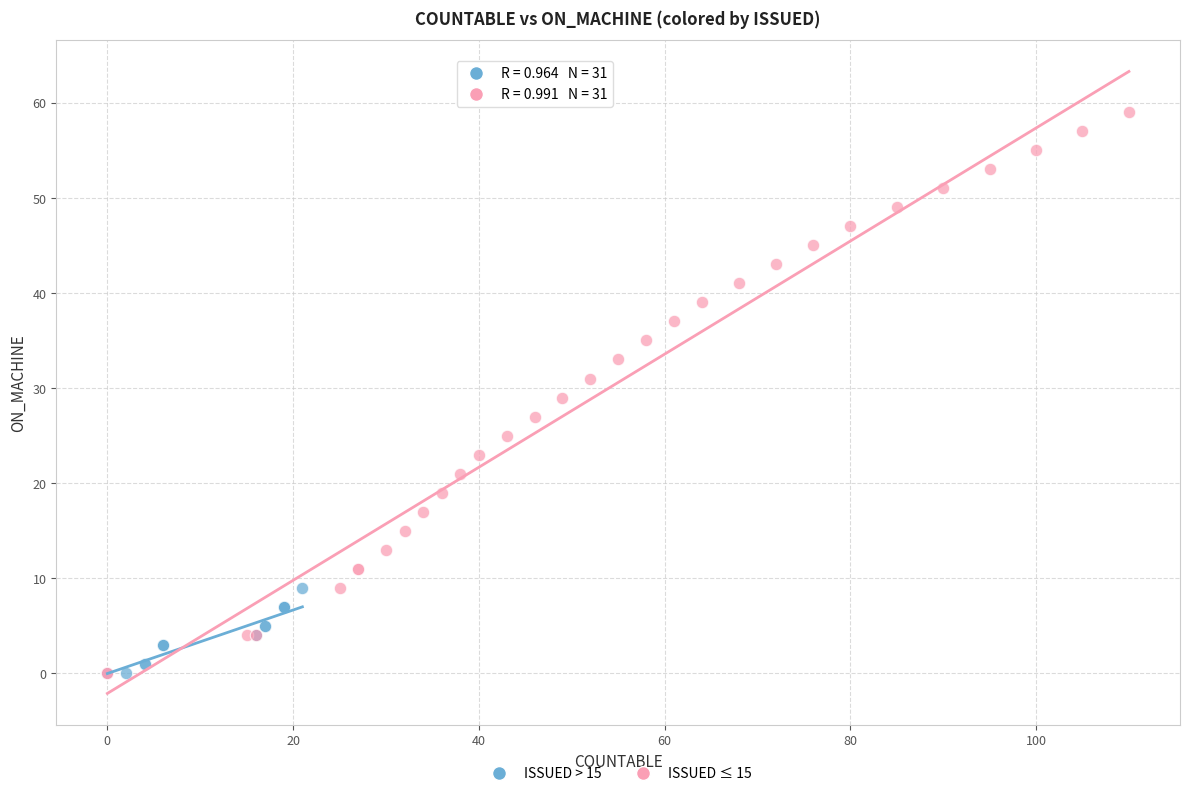

Which series has the widest spread of Y values?

ISSUED ≤ 15